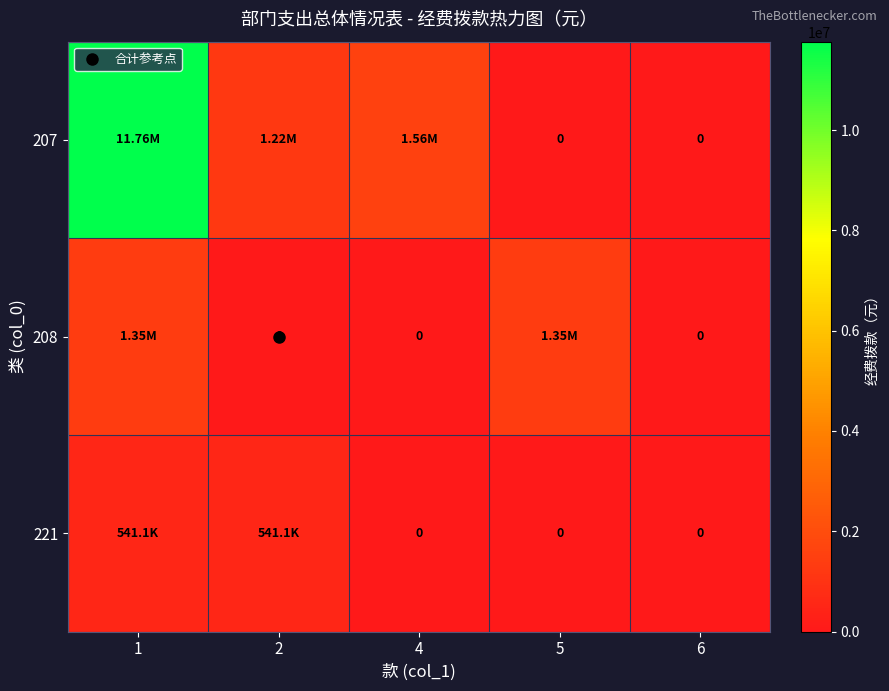

Which series has the largest range (max minus min)?

207